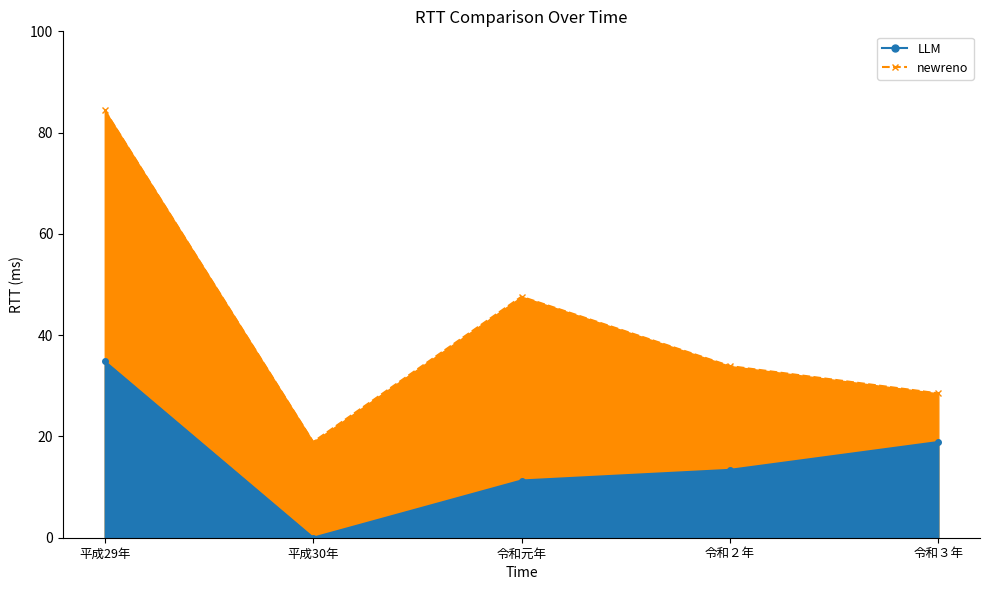

True or false: newreno (Female Part-time %) and LLM (Male Part-time %) intersect in this chart.

False